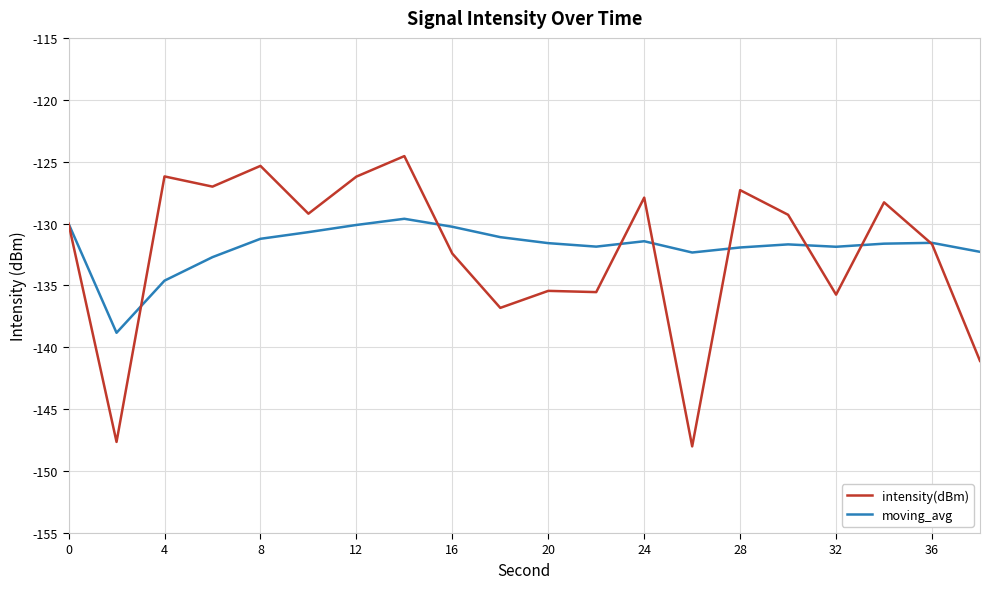

How many lines are shown in the chart?

2